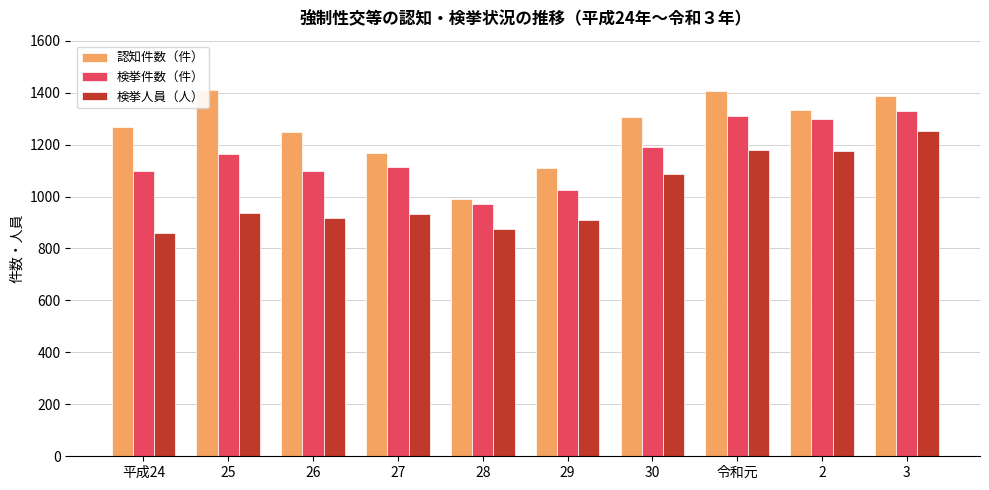

What is the difference between the second highest and minimum values in the 検挙人員（人） series?

320